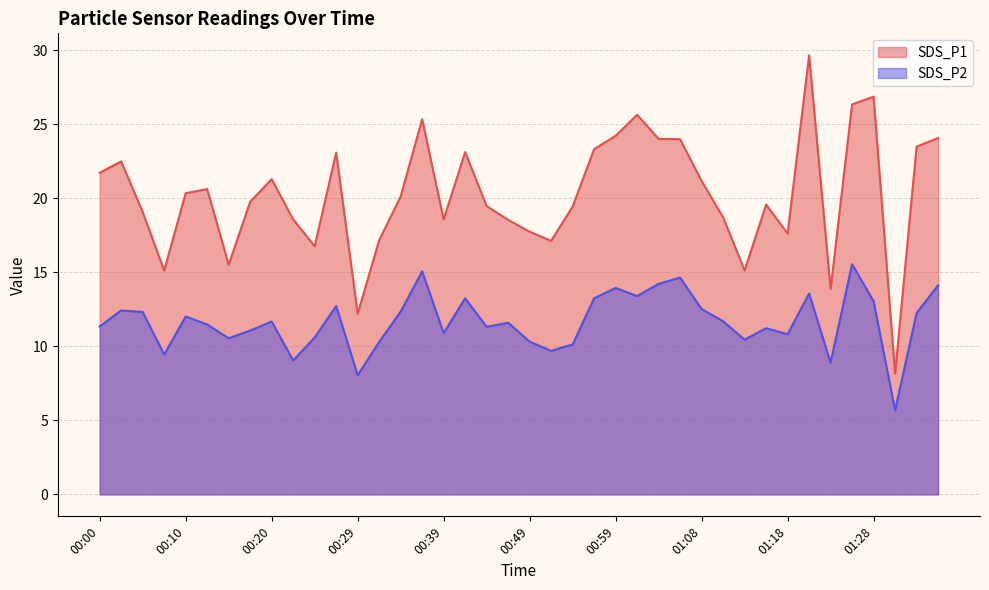

Rank the series at 01:18 from highest to lowest value.

SDS_P1, SDS_P2